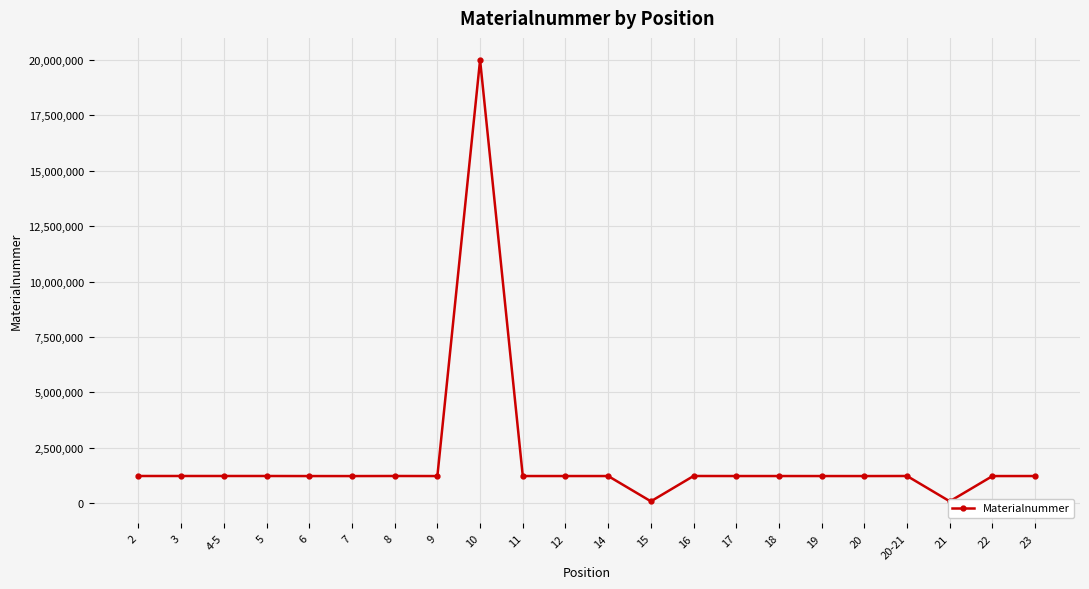

At which label does the data first exceed 1223517?

2